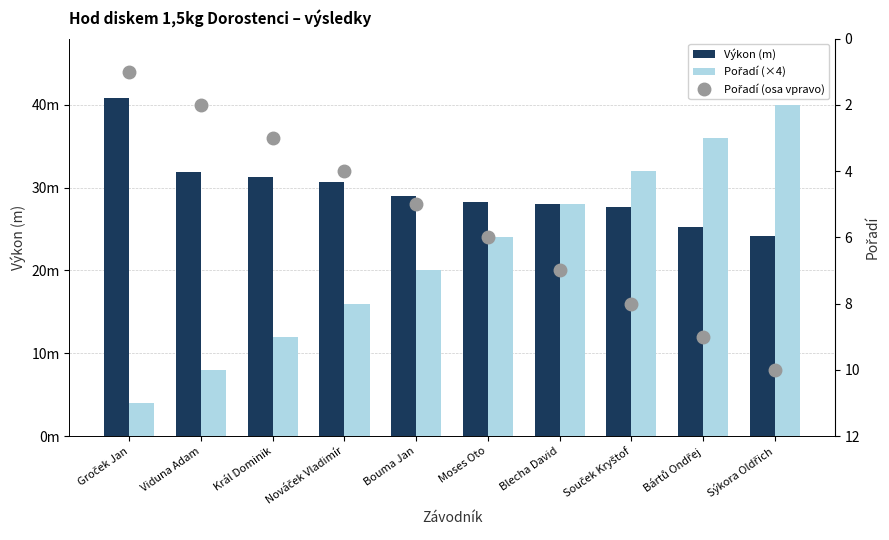

At how many categories does at least one series exceed 34?

3